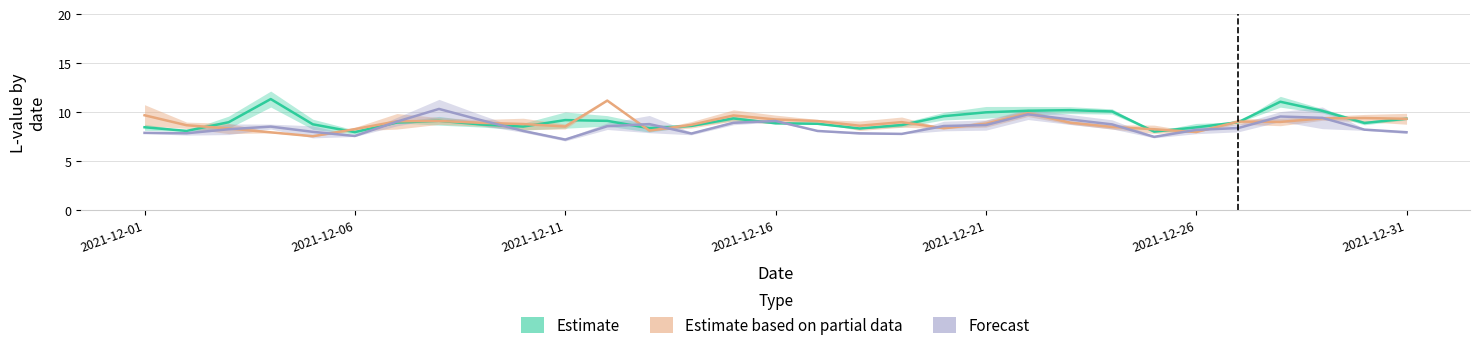

What is the highest value of the Estimate series?

11.3